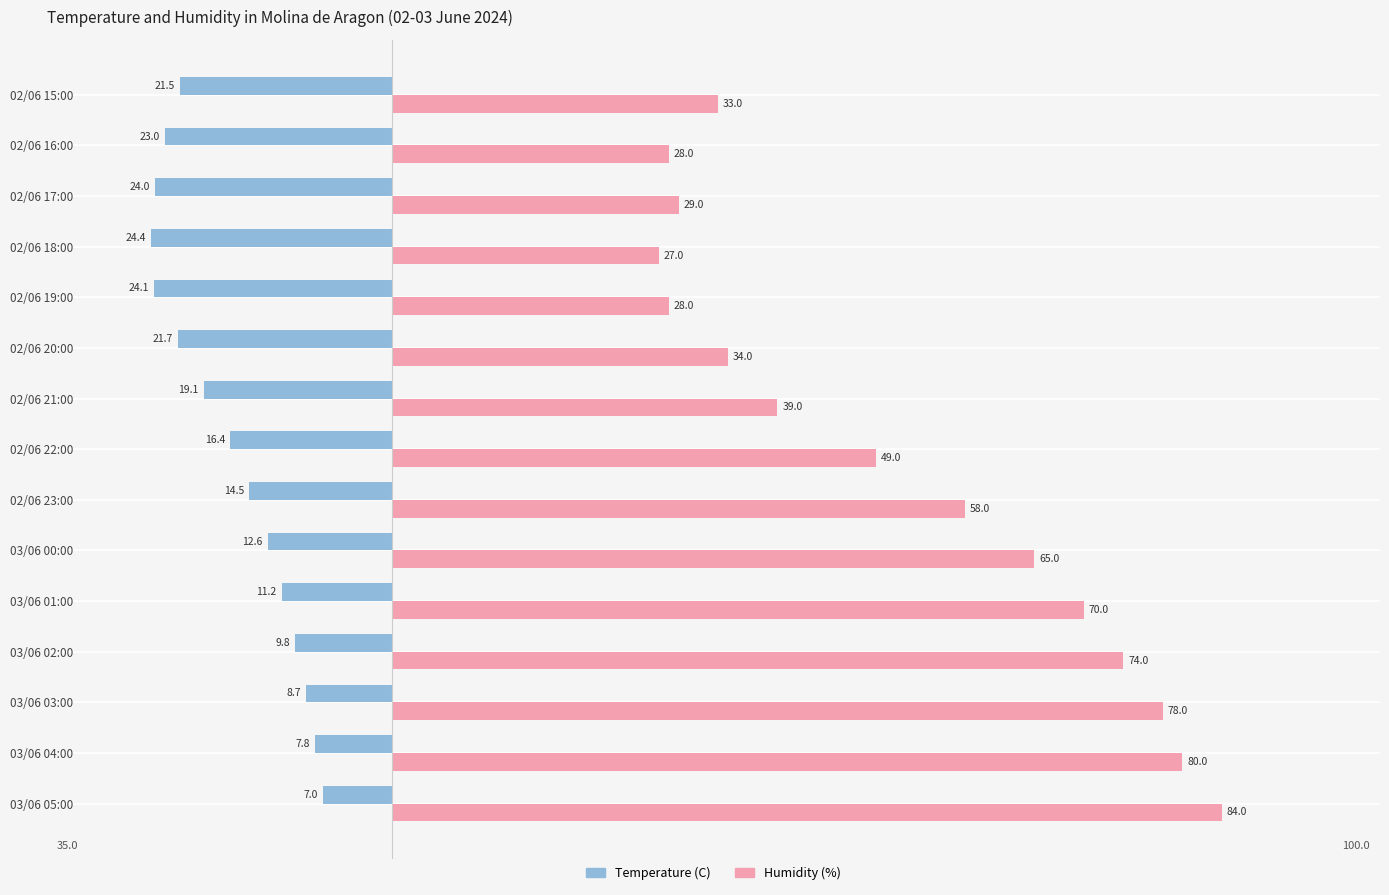

What is the greatest value displayed?

84.0